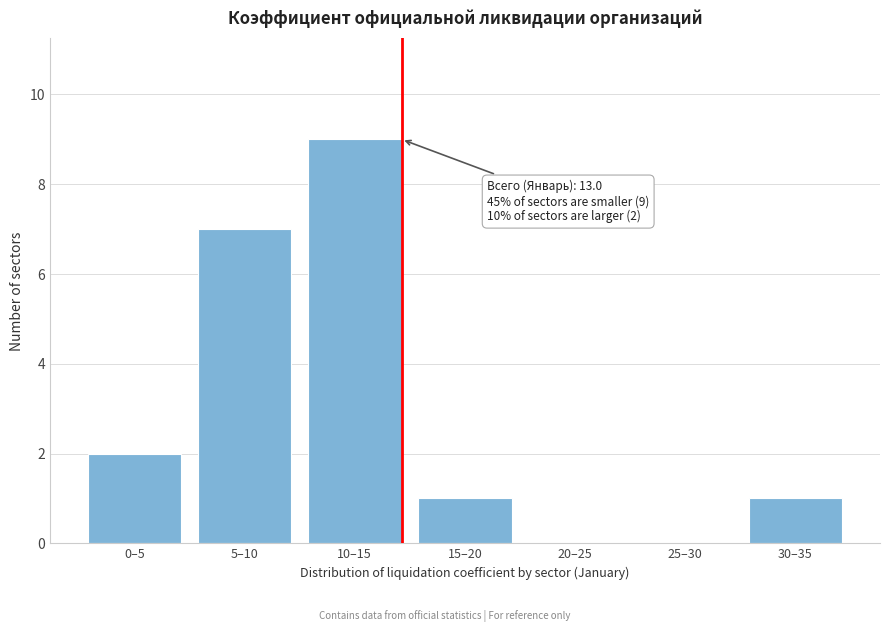

Reading left to right, list all the values displayed in this chart.

0–5=2	5–10=7	10–15=9	15–20=1	20–25=0	25–30=0	30–35=1